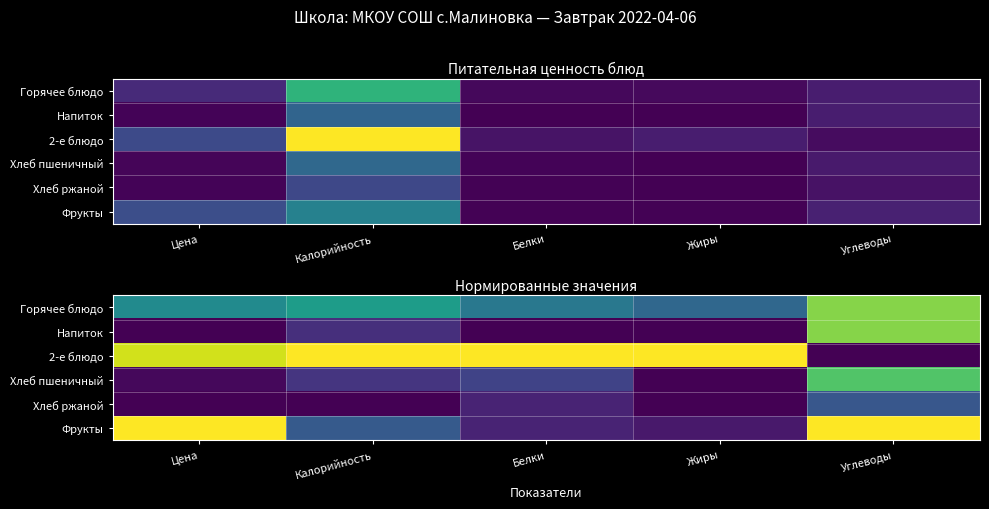

Is the value of Хлеб ржаной at Белки greater than the value of Хлеб пшеничный at Жиры?

Yes